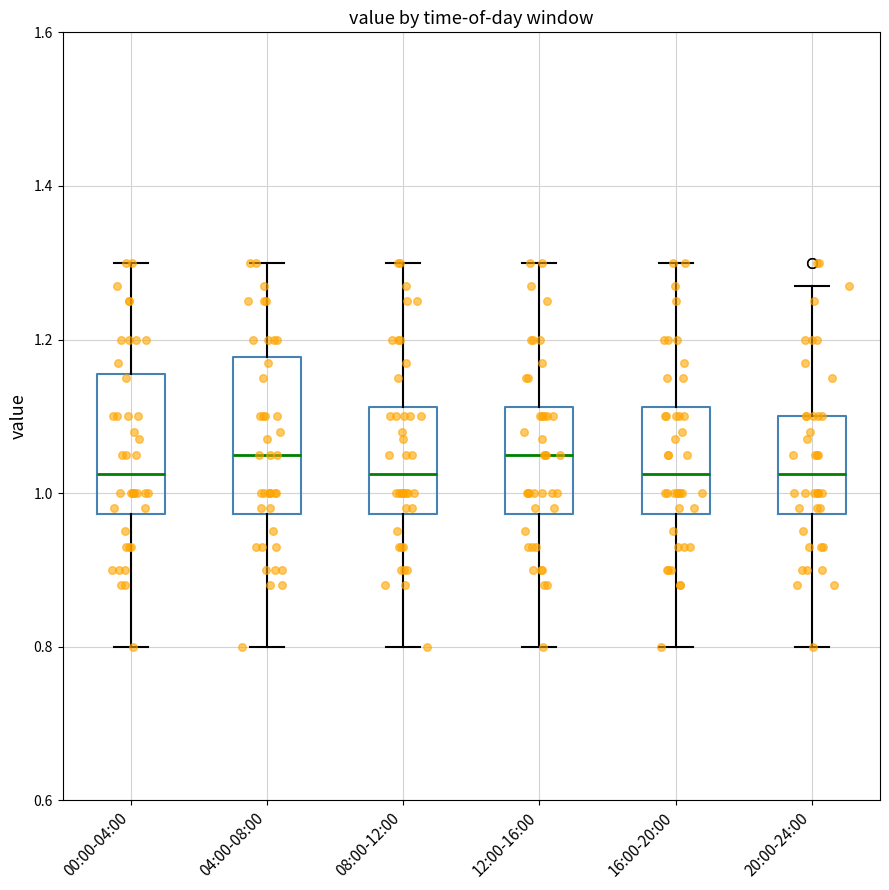

Which box is the tallest, from its lower edge to its upper edge?

04:00-08:00